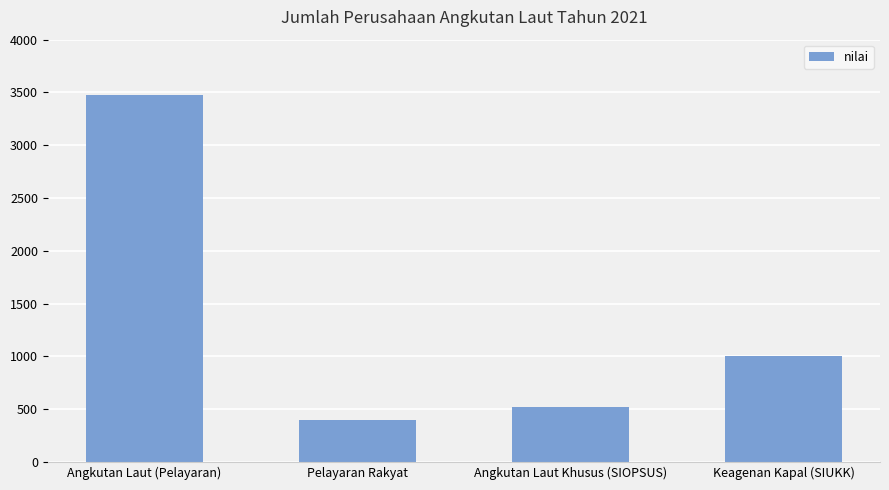

Reading right to left, list all the values displayed in this chart.

1006	520	400	3473